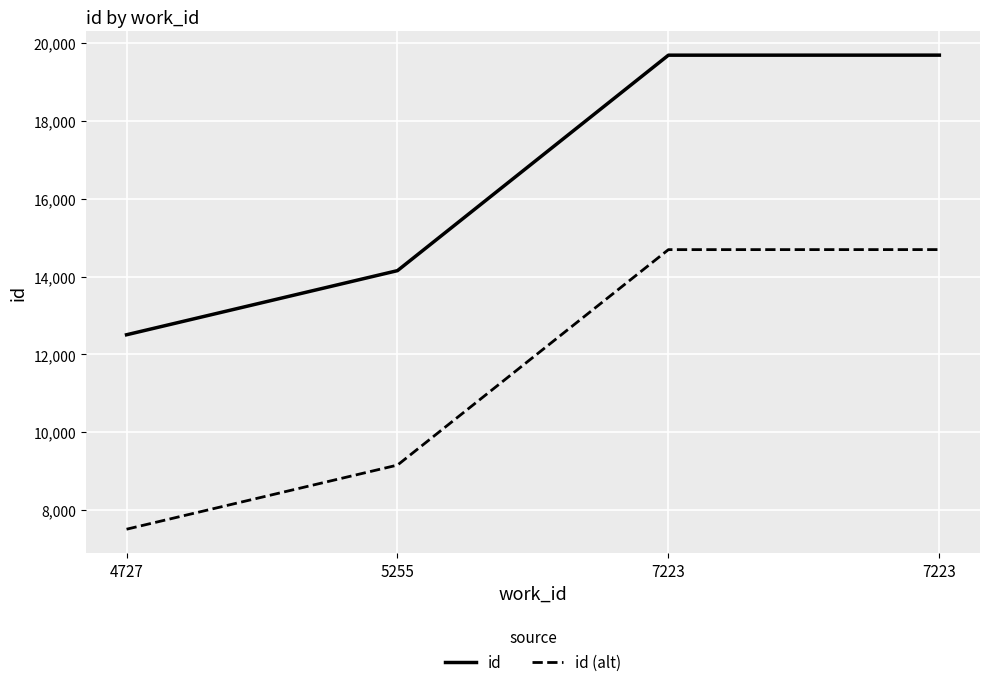

What is the sum of the id (alt) values at 5255 and 4727?

16663